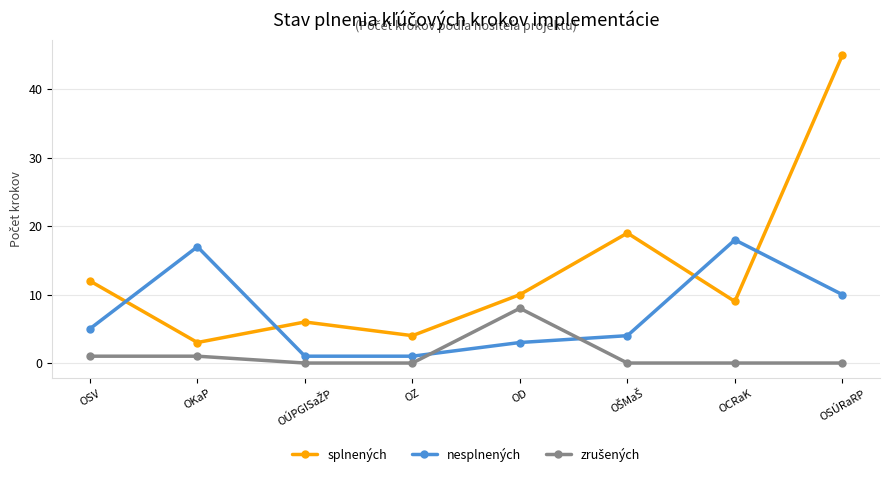

What is the maximum value for splnených?

45